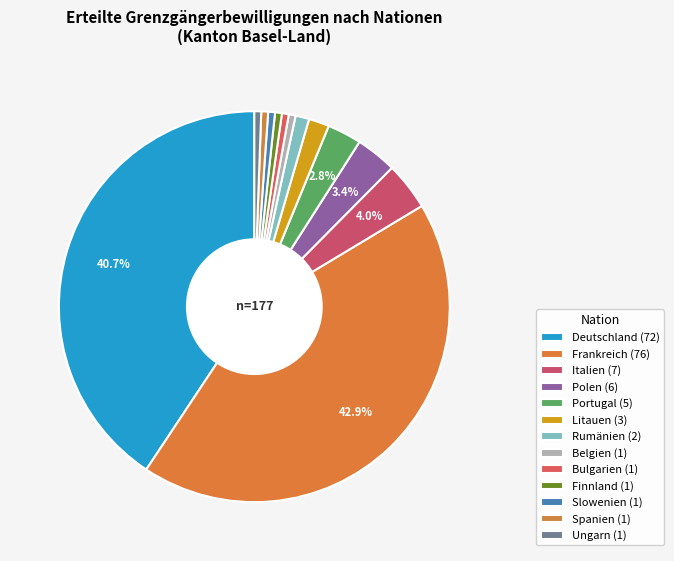

How many slices are in this pie chart?

13